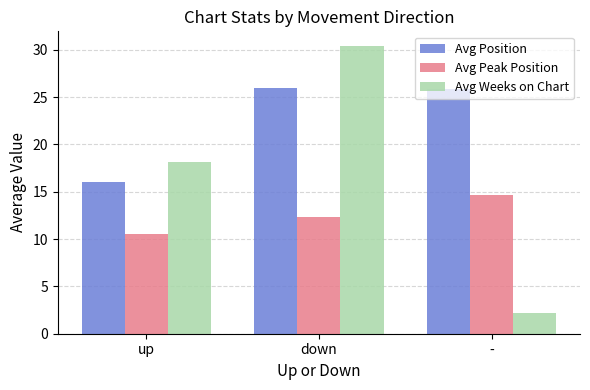

What is the difference between the maximum and second lowest values in the Avg Peak Position series?

2.3